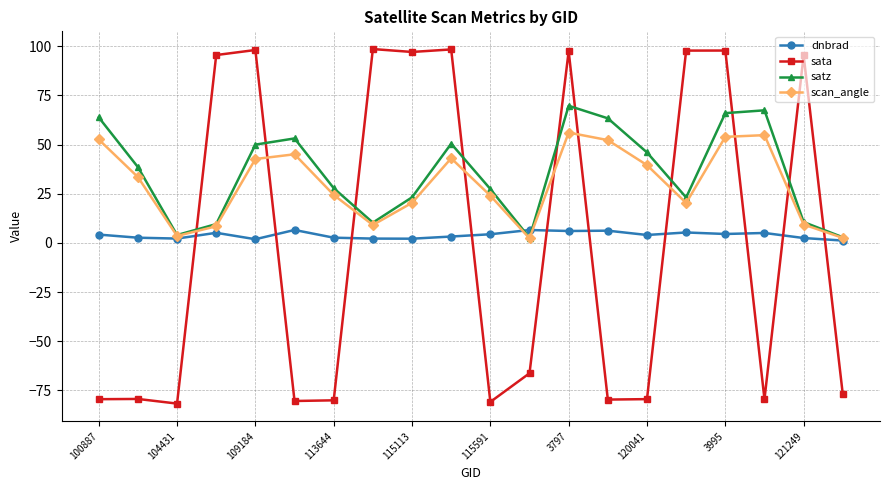

Which series has the widest spread of values?

sata